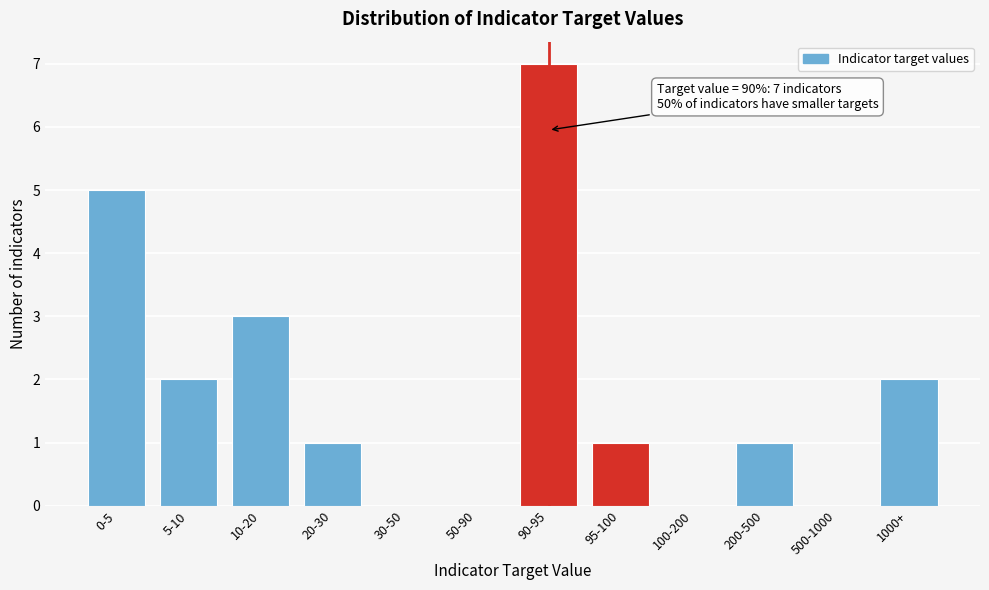

Reading left to right, what are all the values shown in this chart?

0-5=5	5-10=2	10-20=3	20-30=1	30-50=0	50-90=0	90-95=7	95-100=1	100-200=0	200-500=1	500-1000=0	1000+=2